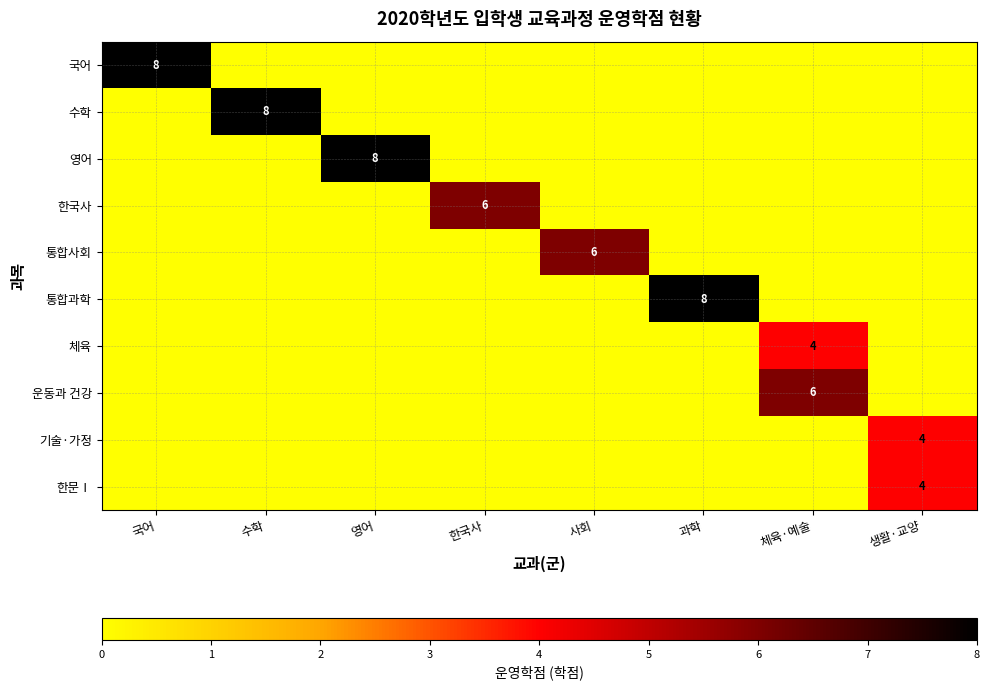

Is it true that 통합과학 equals 13 at 과학?

False